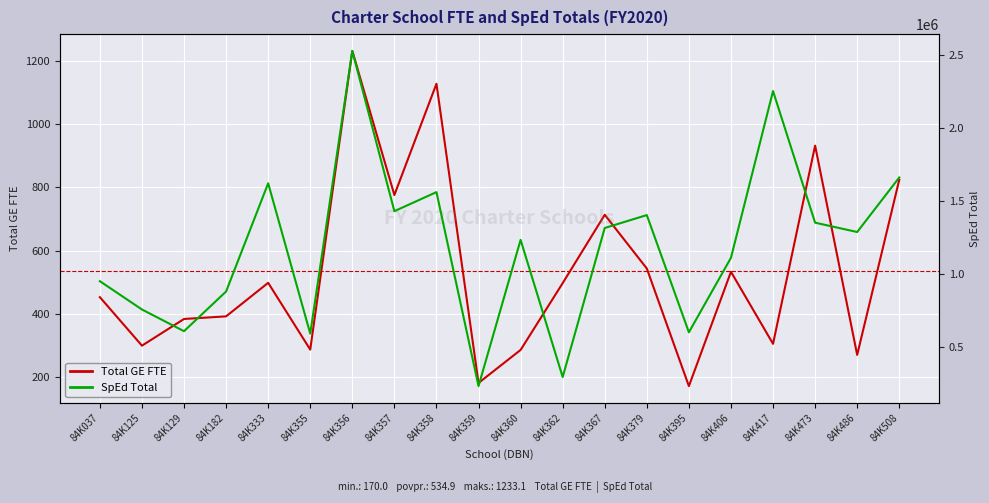

How many values in the SpEd Total series exceed 1284914?

9